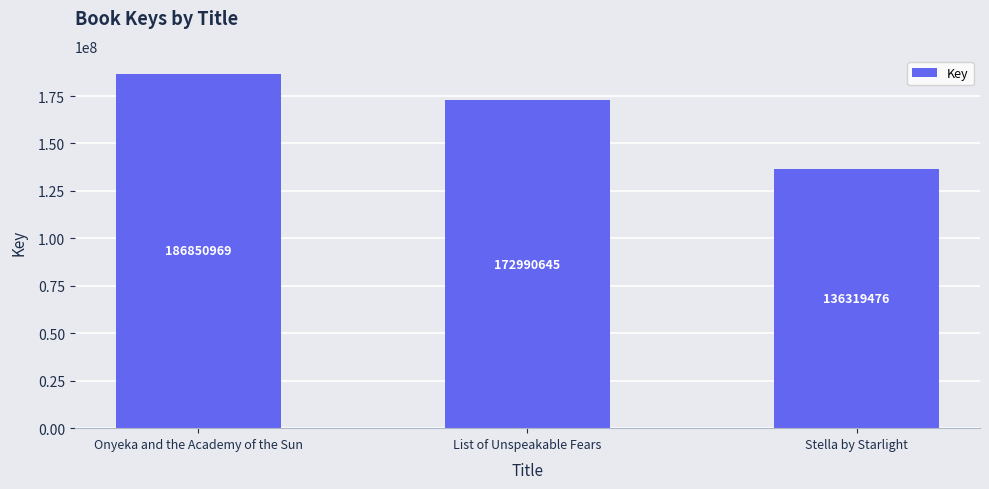

Rank the categories by value from highest to lowest.

Onyeka and the Academy of the Sun, List of Unspeakable Fears, Stella by Starlight